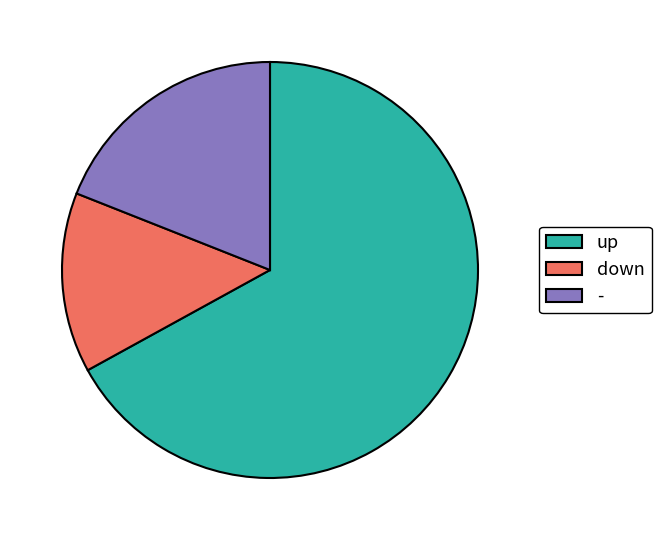

Does any single category account for the majority?

Yes